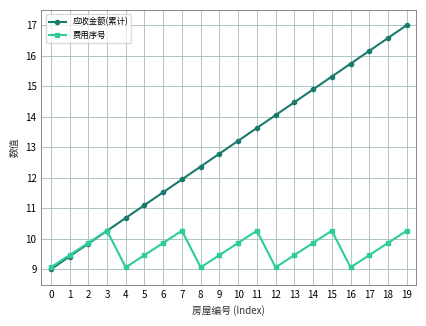

Is it true that 费用序号 equals 9.5 at 5?

True